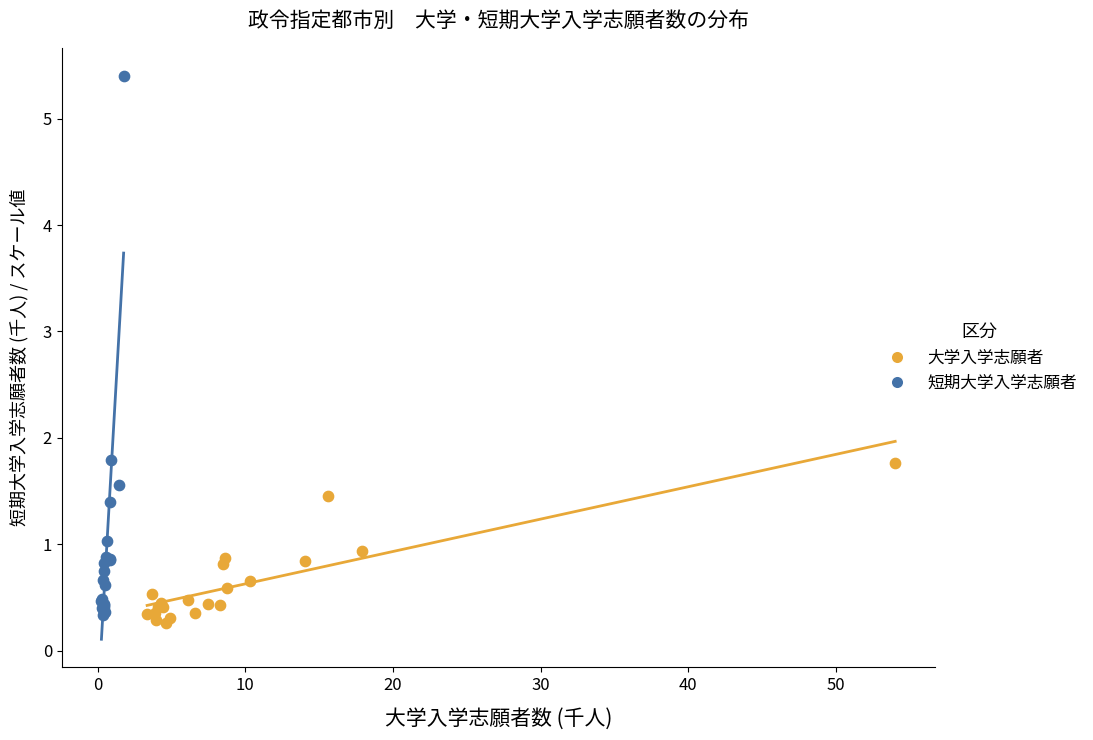

Which series has the largest Y range (max minus min)?

短期大学入学志願者